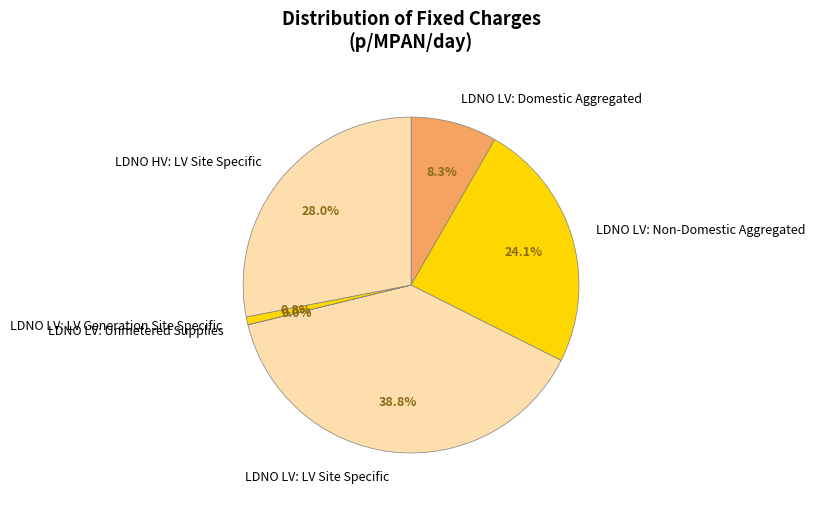

Which slice is the largest?

LDNO LV: LV Site Specific